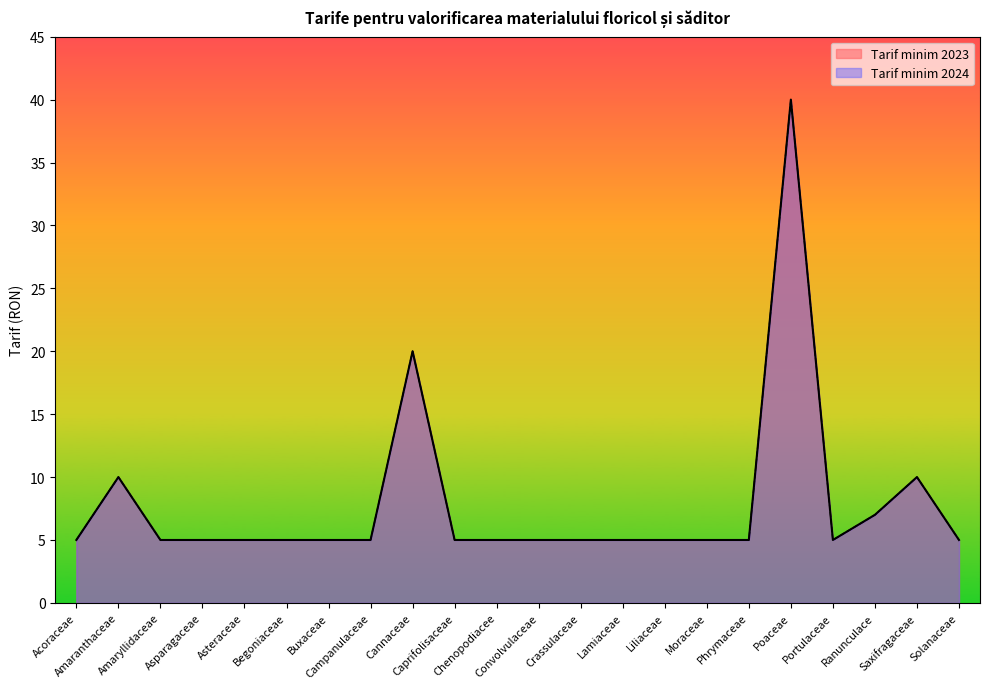

Does the chart display data point markers on the line(s)?

No